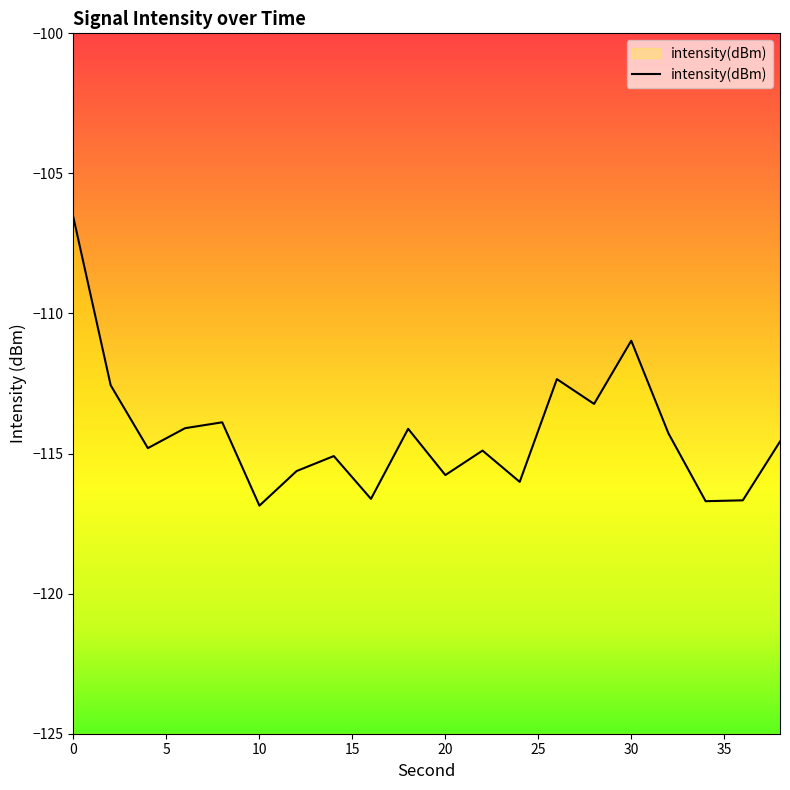

Rank the categories by value from highest to lowest.

0, 15, 13, 5, 14, 20, 15, 9, 16, 19, 10, 11, 35, 30, 10, 12, 40, 18, 17, 25